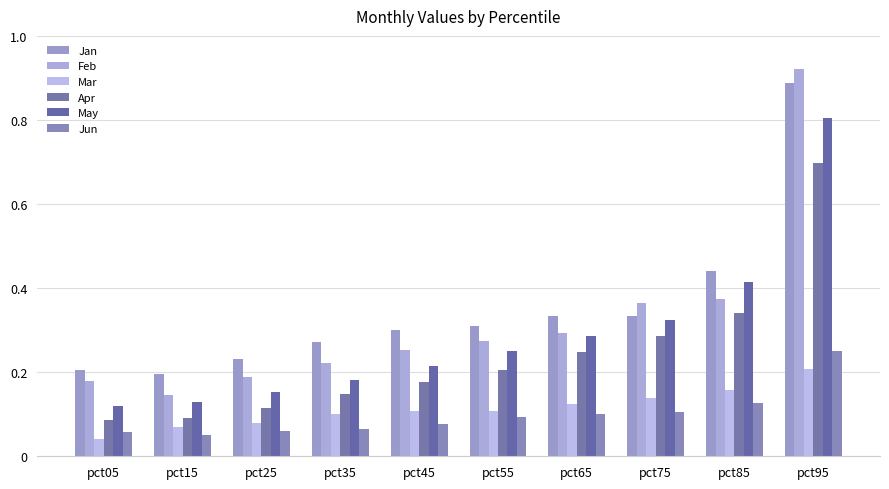

What is the difference between the maximum and minimum values in the Apr series?

0.6